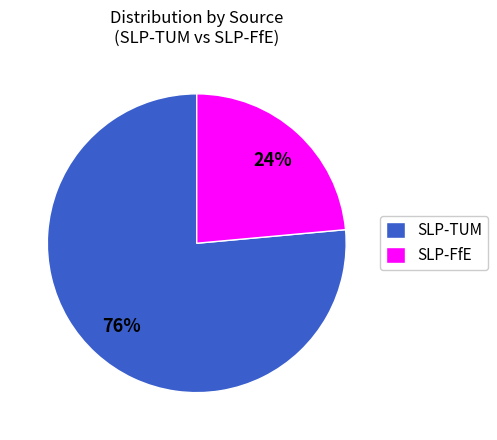

To the nearest percent, what is the combined percentage of SLP-FfE and SLP-TUM?

100%